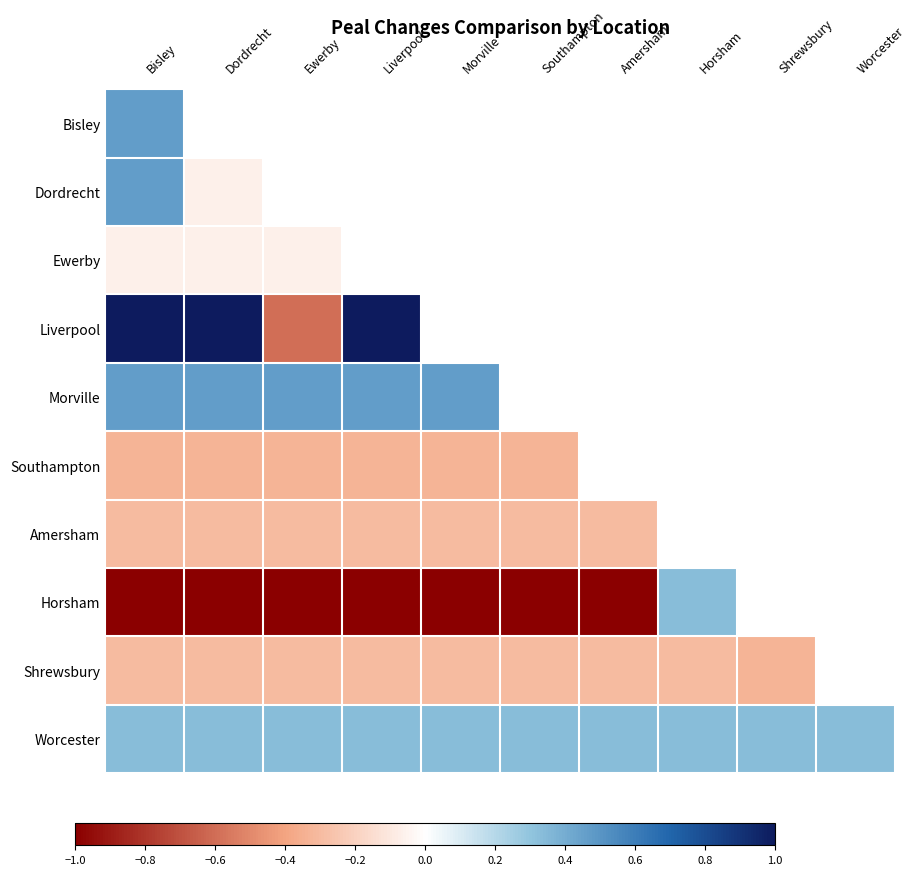

What is the smallest value displayed?

-1.0